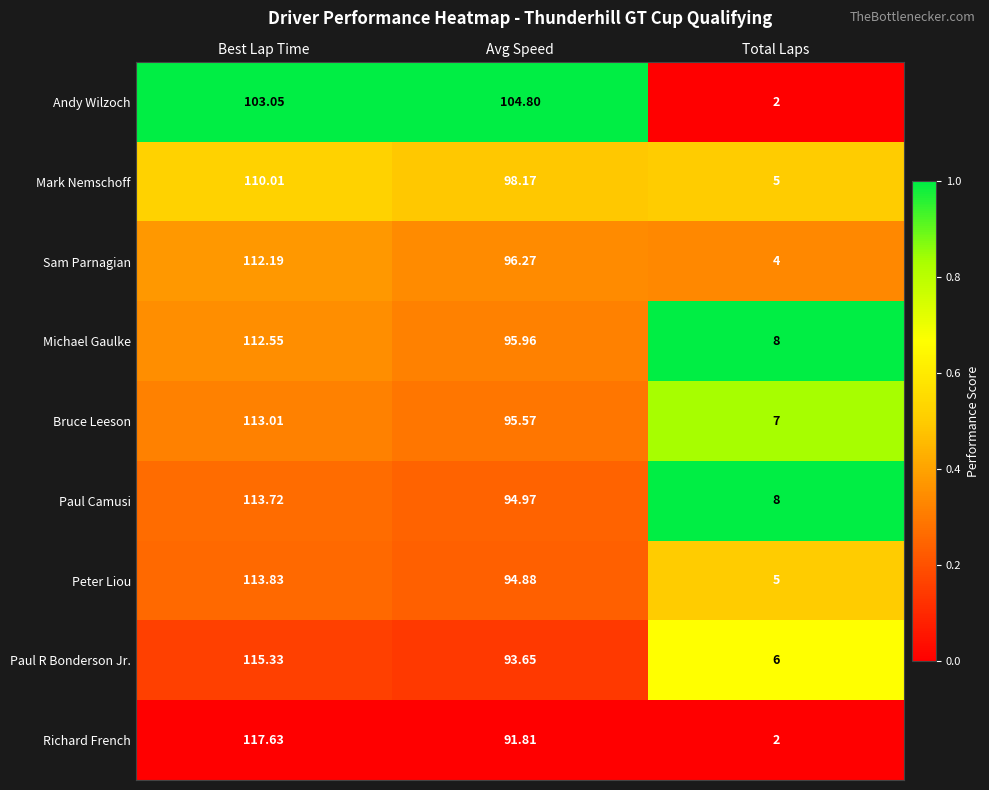

At which category is the sum across all series the highest?

Best Lap Time